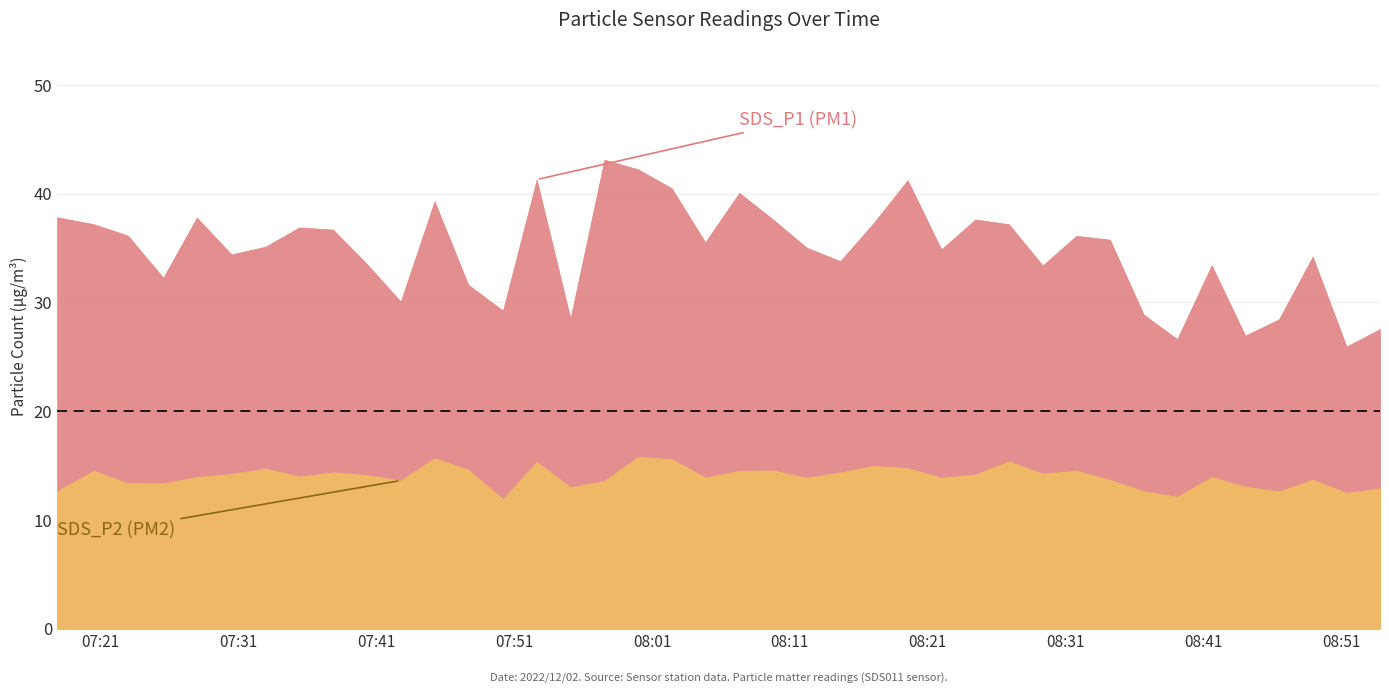

What is the difference between the maximum and minimum values in the SDS_P1 series?

17.2